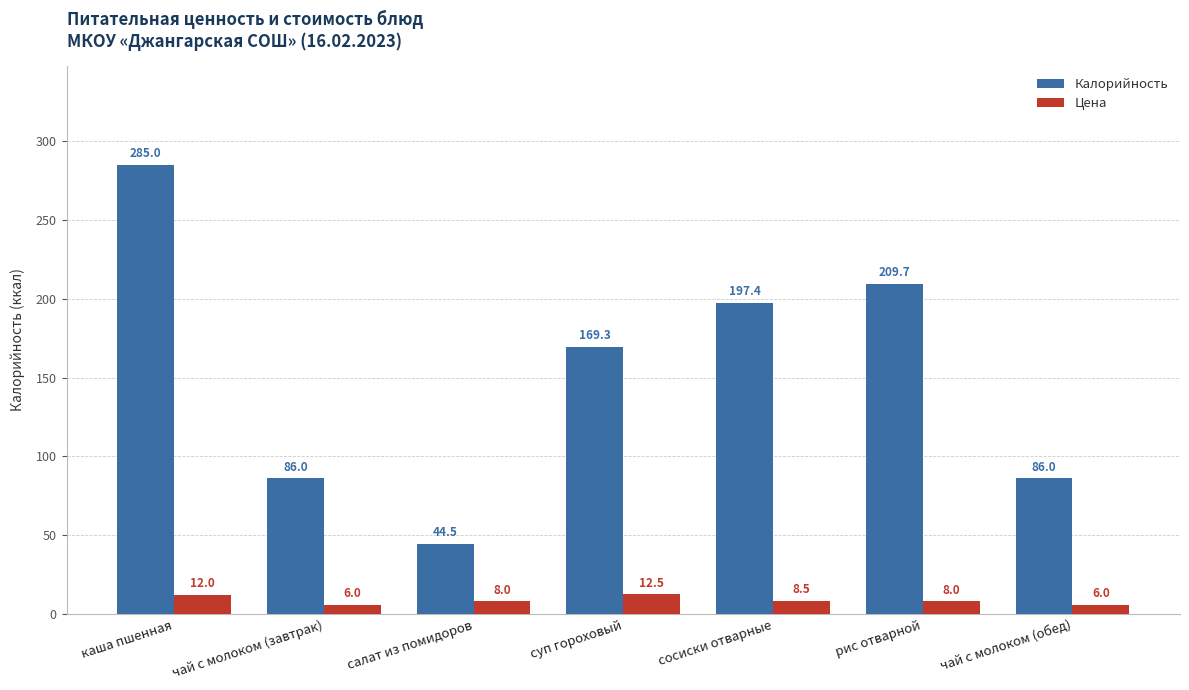

The value of Цена at чай с молоком (обед) is 6.0. True or false?

True